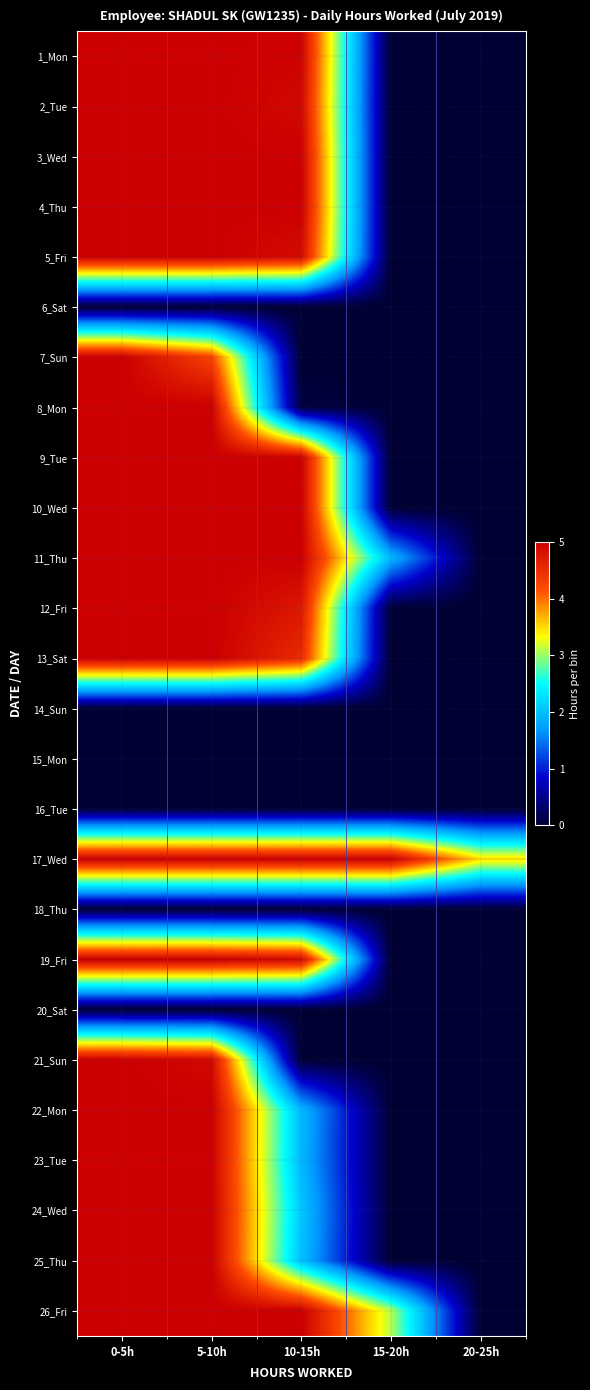

Which has a higher value, 0-5h or 10-15h?

0-5h